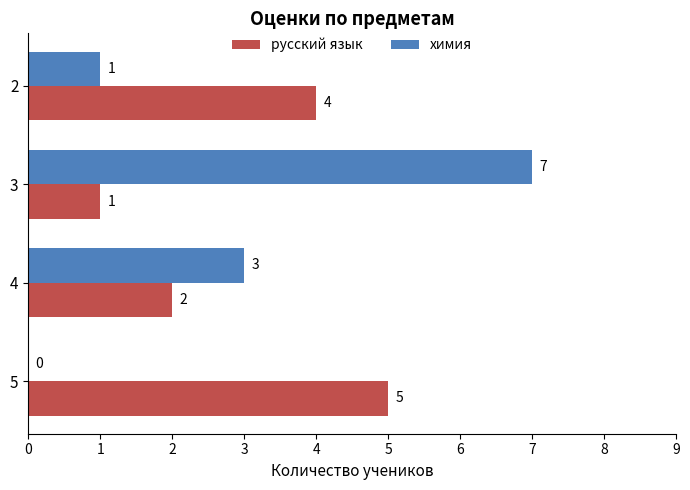

What is the maximum value for русский язык?

5